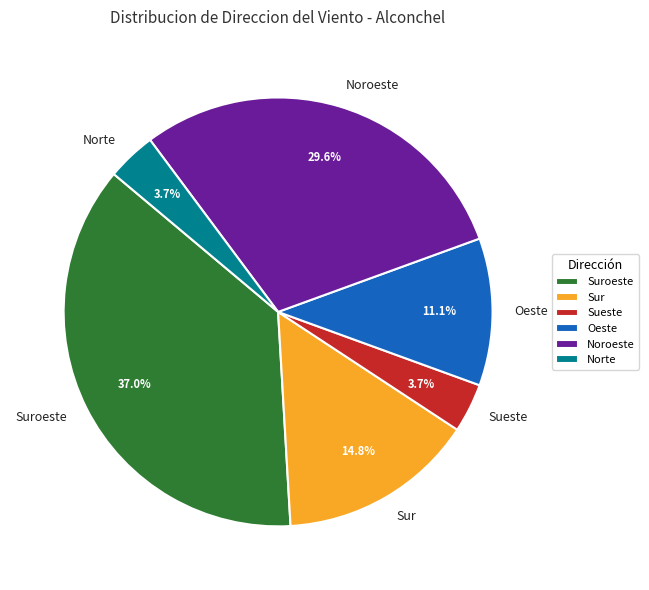

What is the total percentage of Noroeste and Oeste?

40.7%